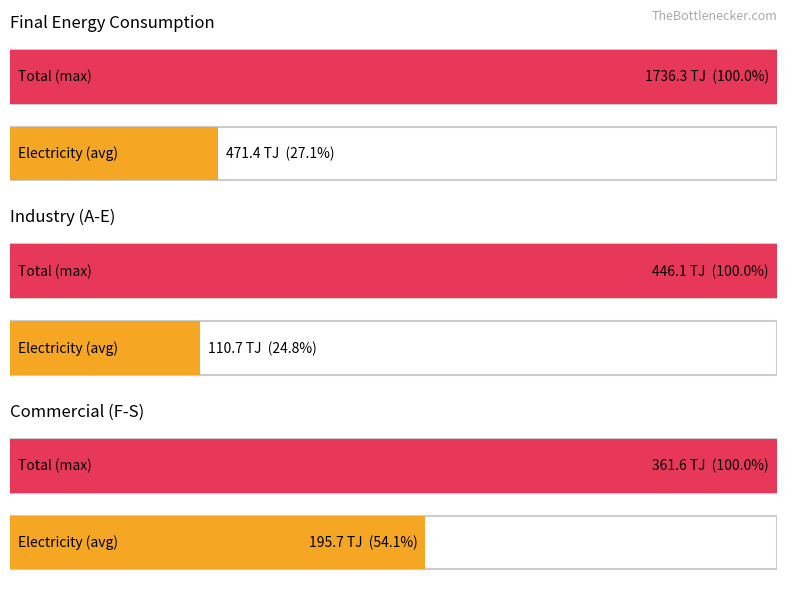

How many categories are shown in the chart?

3